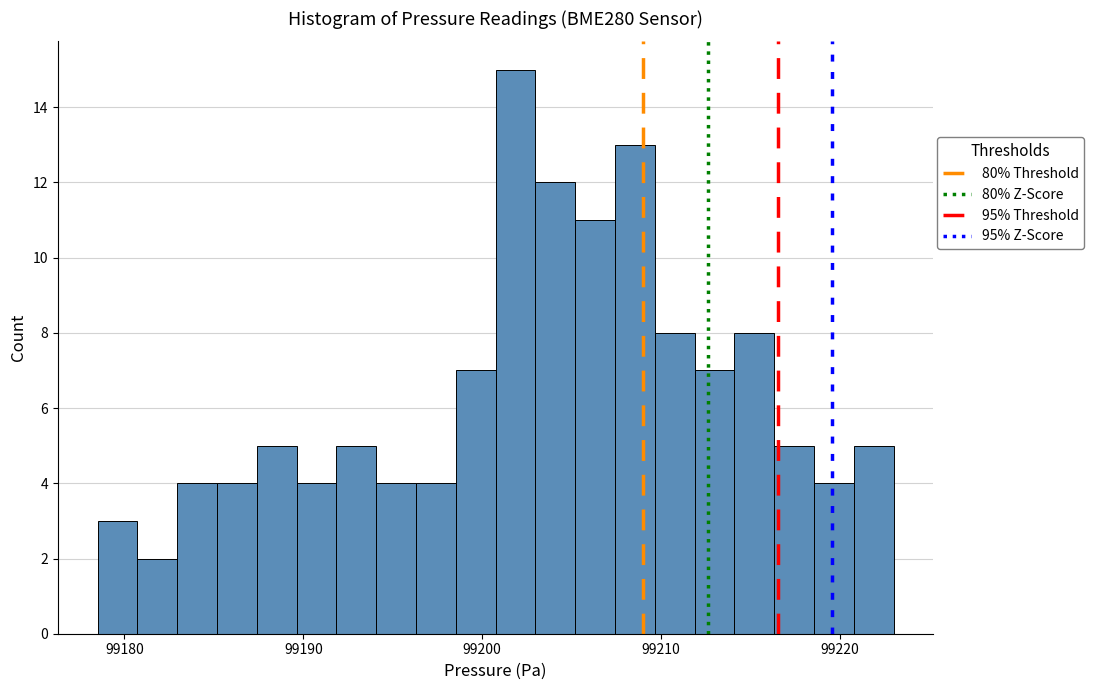

Around what value on the x-axis is the tallest bar? Give the approximate position of its centre, as read against the axis.

99202